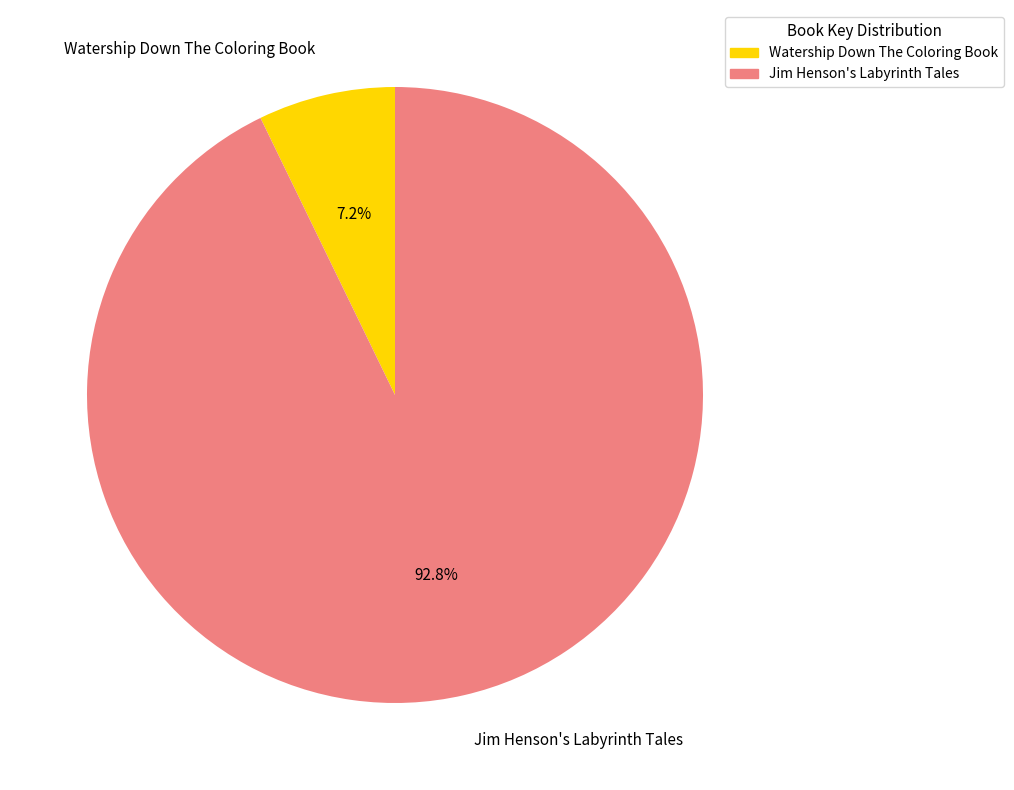

To the nearest percent, what is the combined percentage of Jim Henson's Labyrinth Tales and Watership Down The Coloring Book?

100%